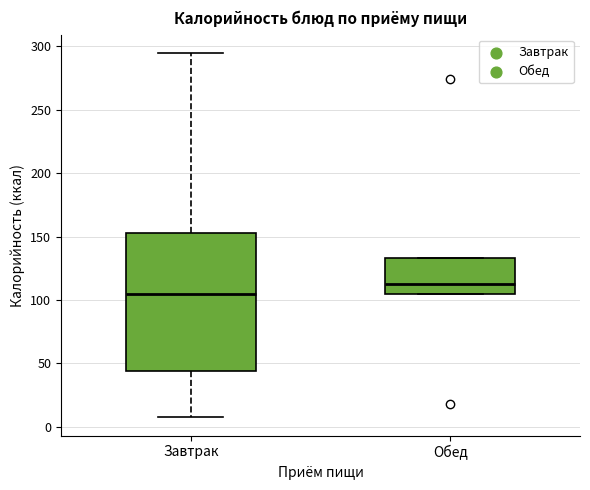

Which box's median line is the highest?

Обед